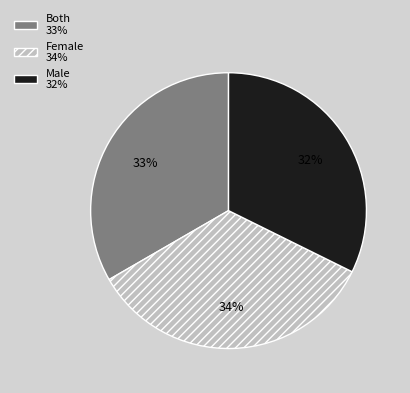

To the nearest percent, what is the difference between the largest and smallest slice percentages?

2%